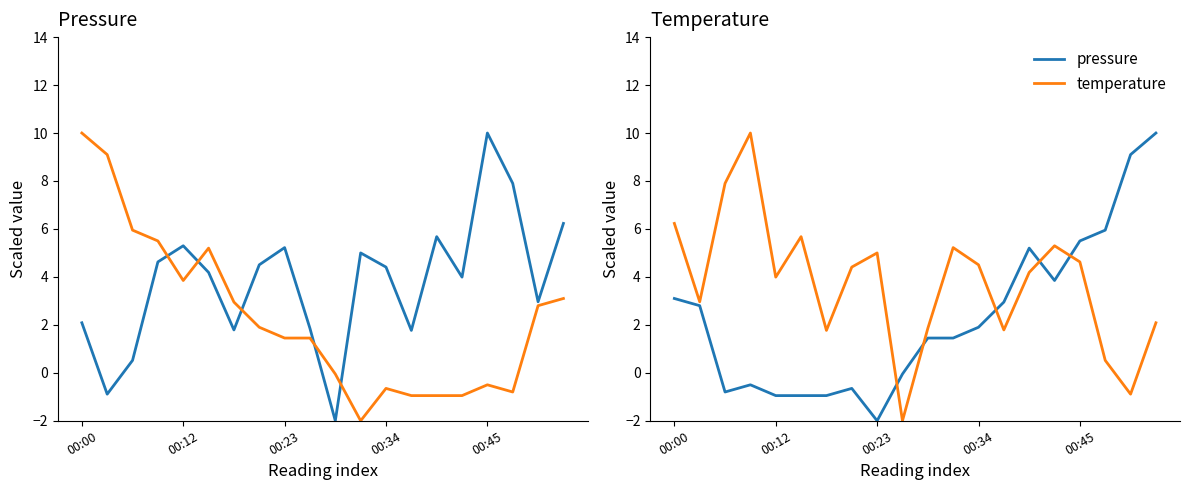

Which series changed the most between 15 and 19?

pressure